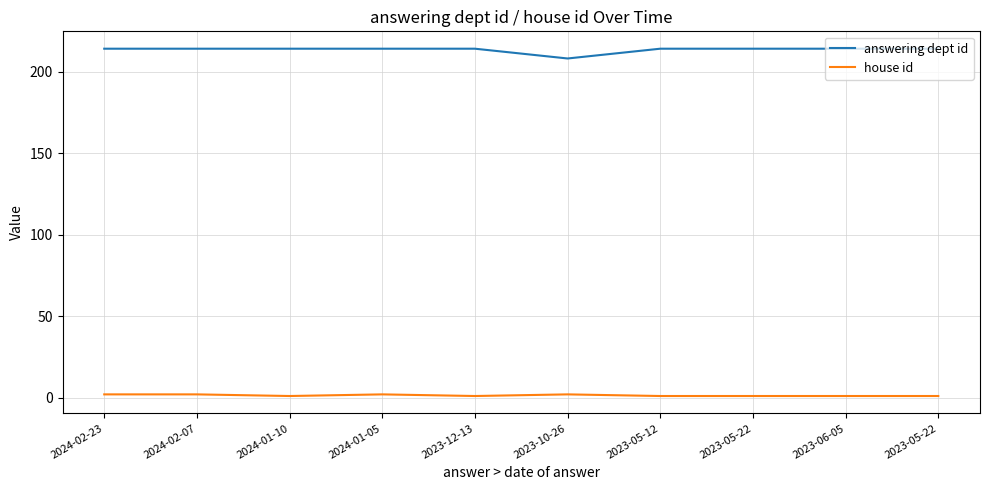

True or false: house id has more than 1 interior local peaks.

True